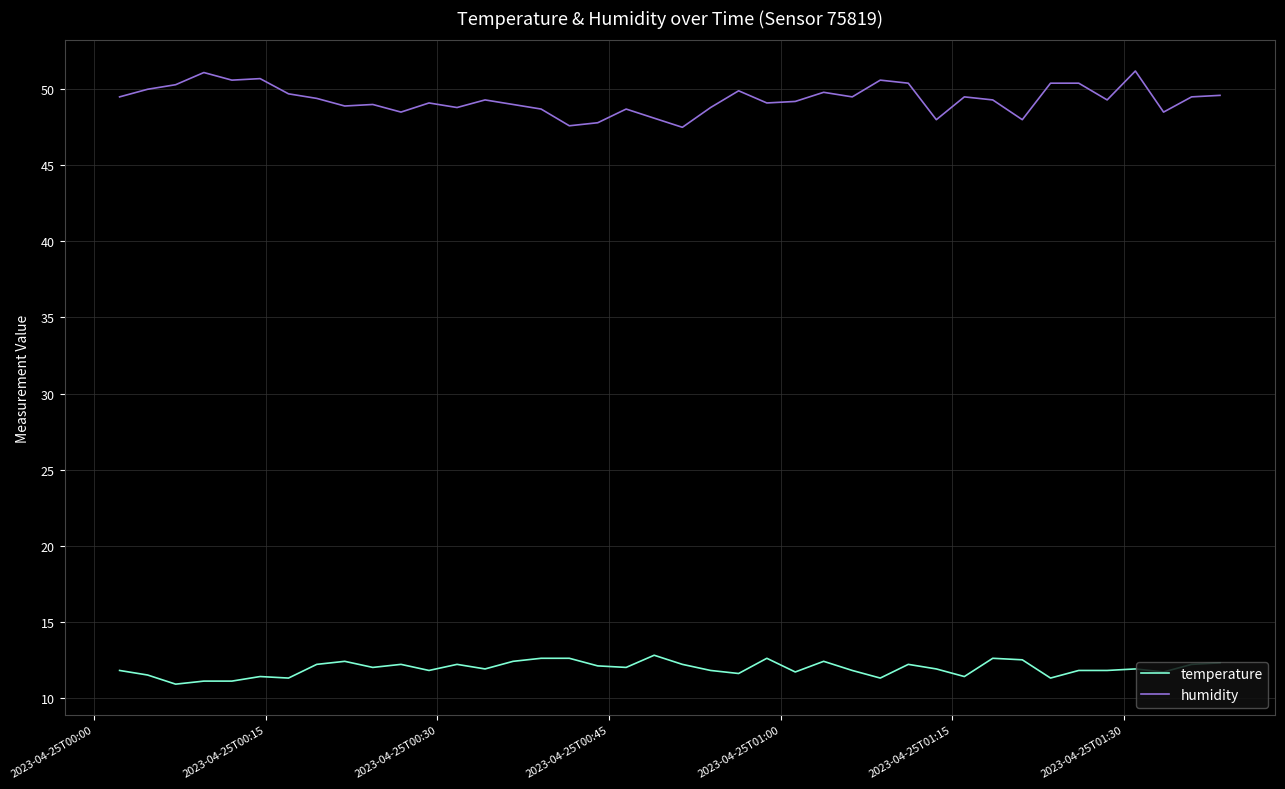

What is the difference between the maximum and minimum values in the temperature series?

1.9